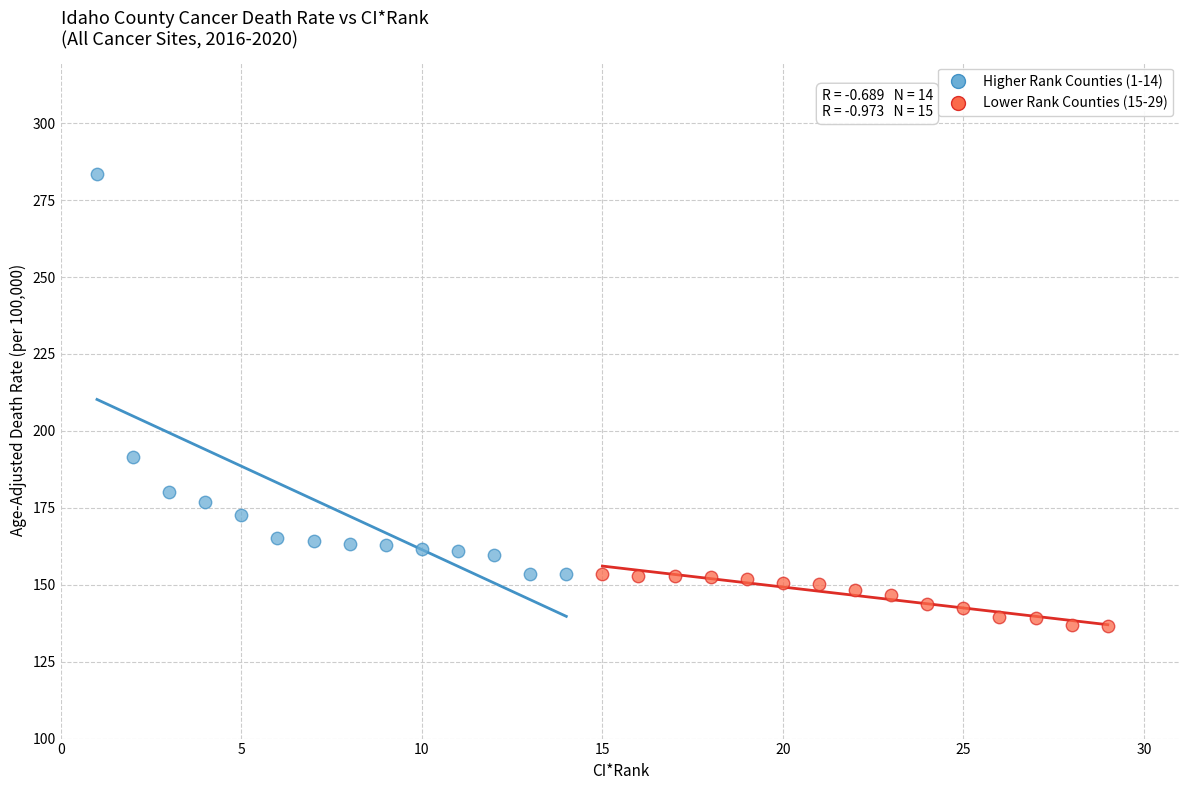

What are all the series names shown in the legend?

Higher Rank Counties (1-14), Lower Rank Counties (15-29)